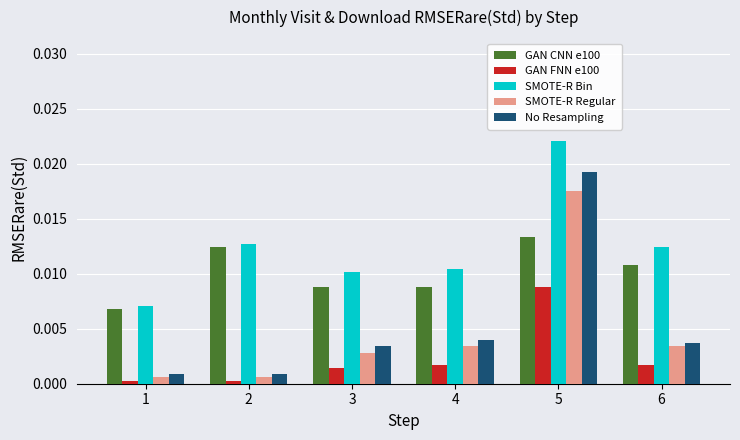

Between 3 and 5, which series saw the biggest shift?

No Resampling